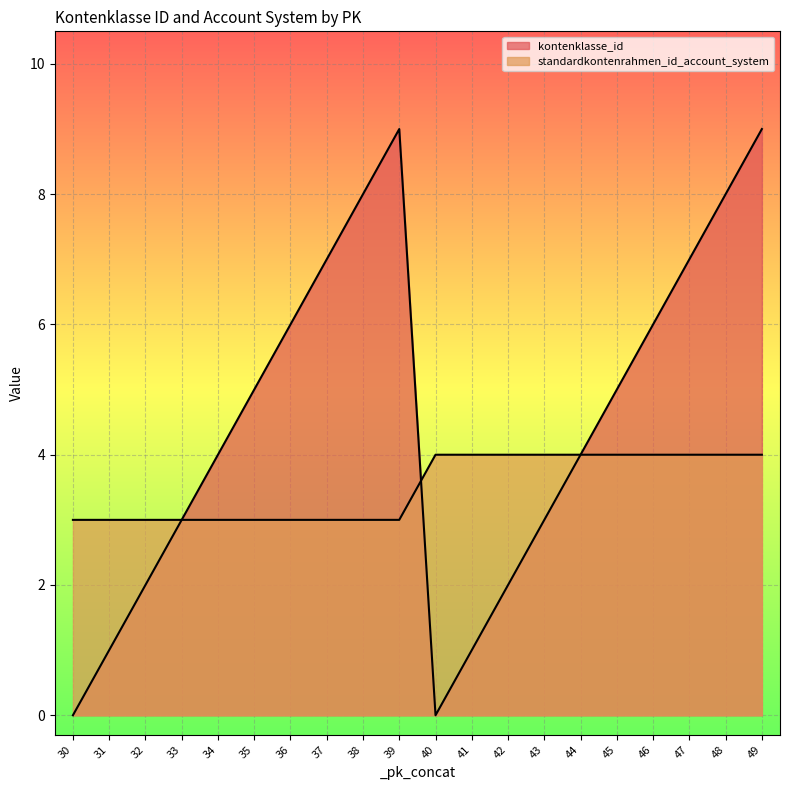

What is the sum of the standardkontenrahmen_id_account_system values at 40 and 49?

8